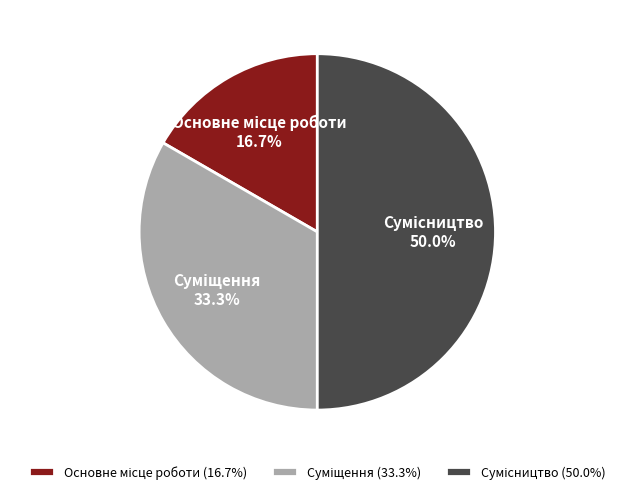

Combined, what portion of the pie is Основне місце роботи and Суміщення?

50.0%